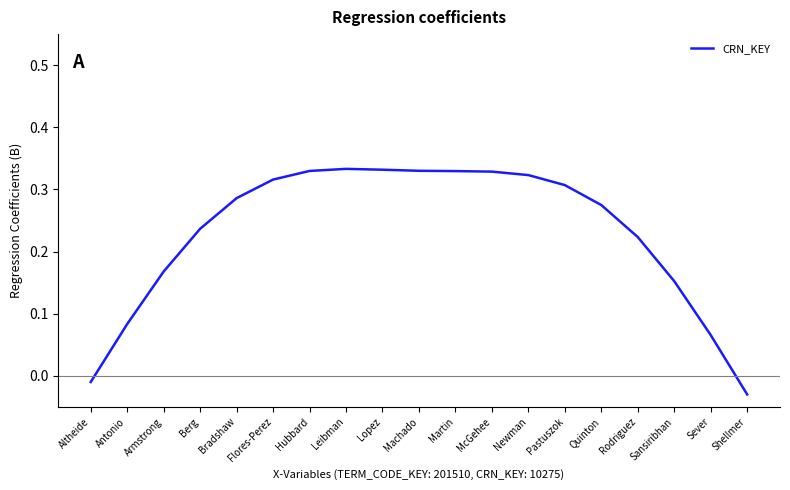

The chart shows a value of 0.1 at Pastuszok. True or false?

False